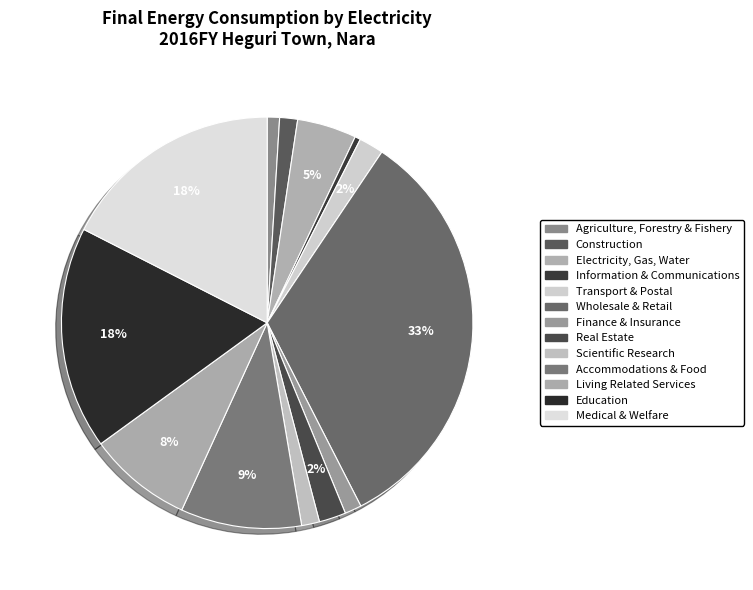

How many segments does this pie chart have?

13